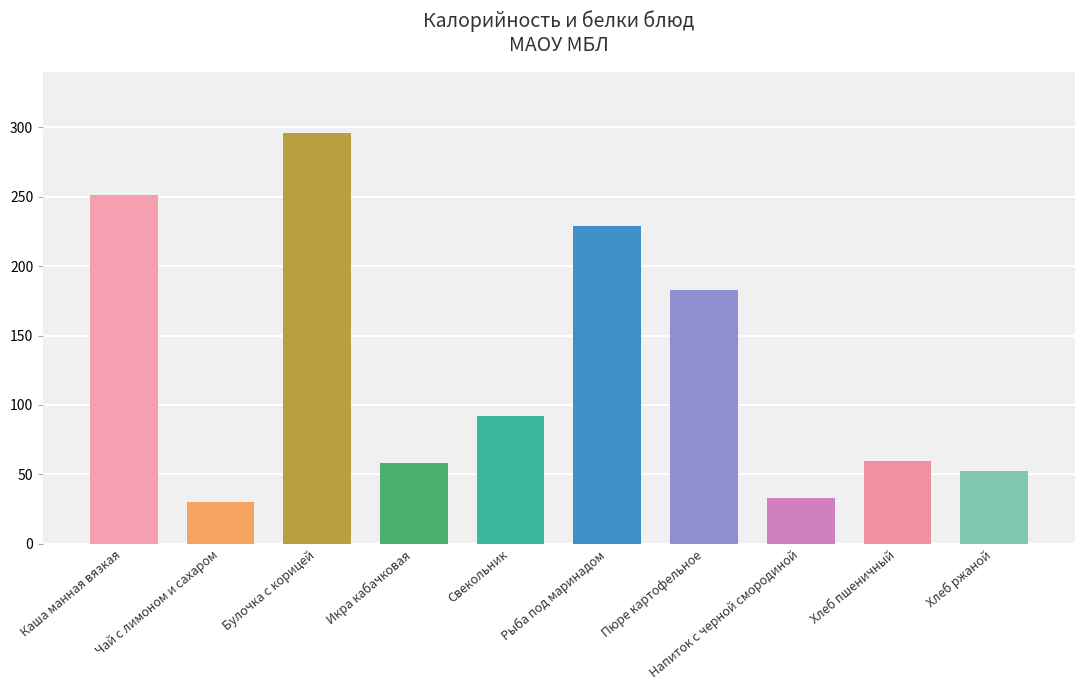

At how many categories does at least one series exceed 164?

4